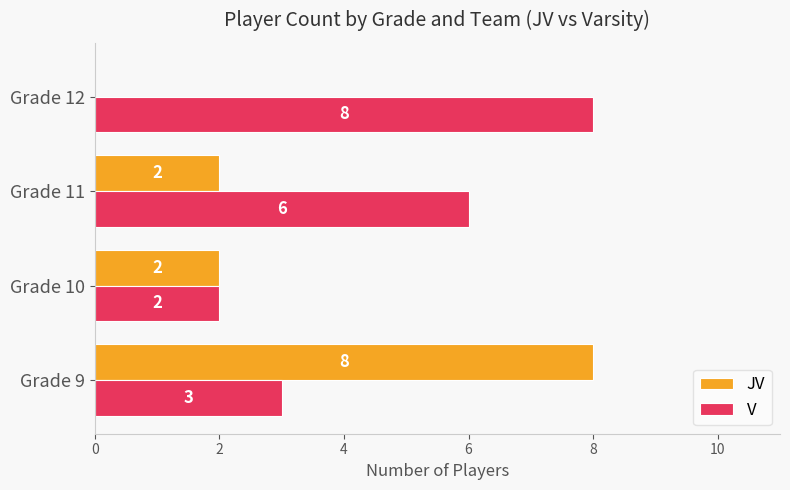

What is the total value across all series at Grade 10?

4